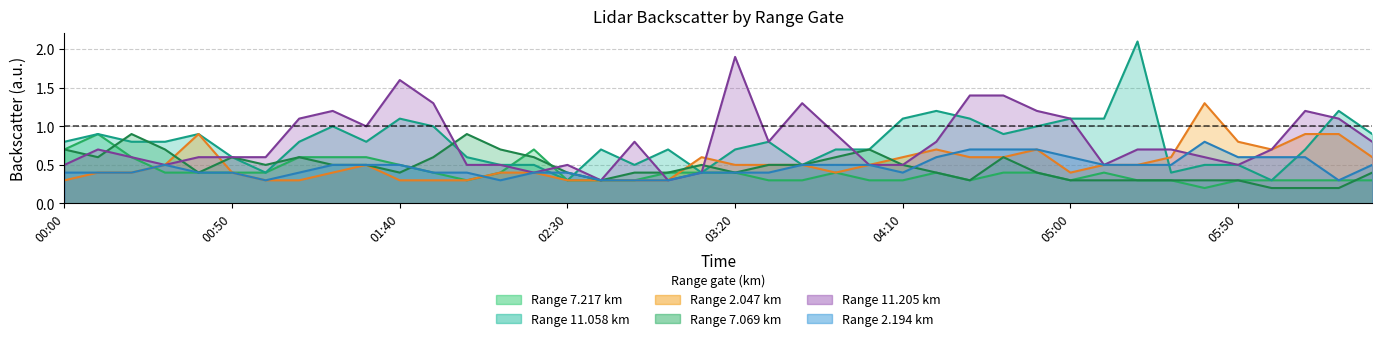

Does the chart have visible grid lines?

Yes